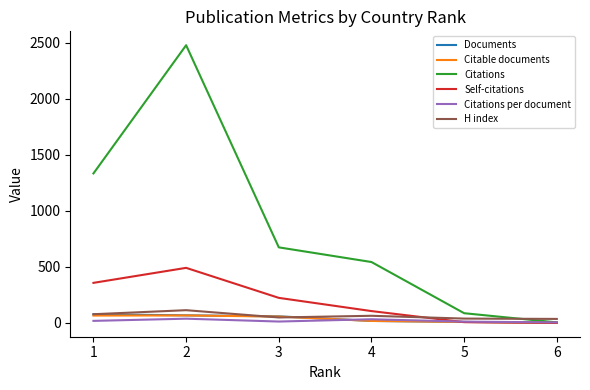

Which category has the highest value in the Citations series?

2